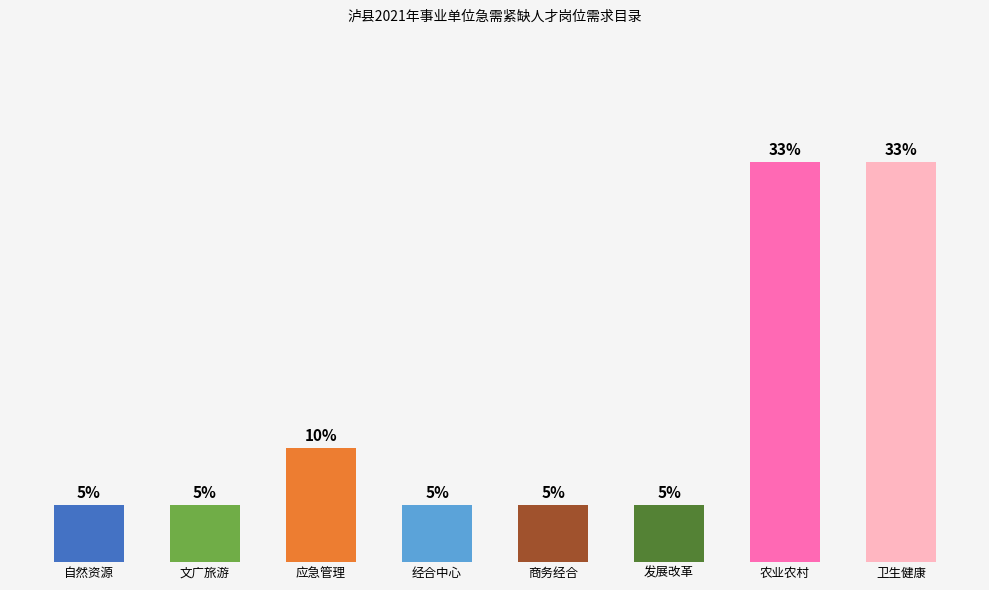

What is the label of the 3rd bar from the left?

应急管理